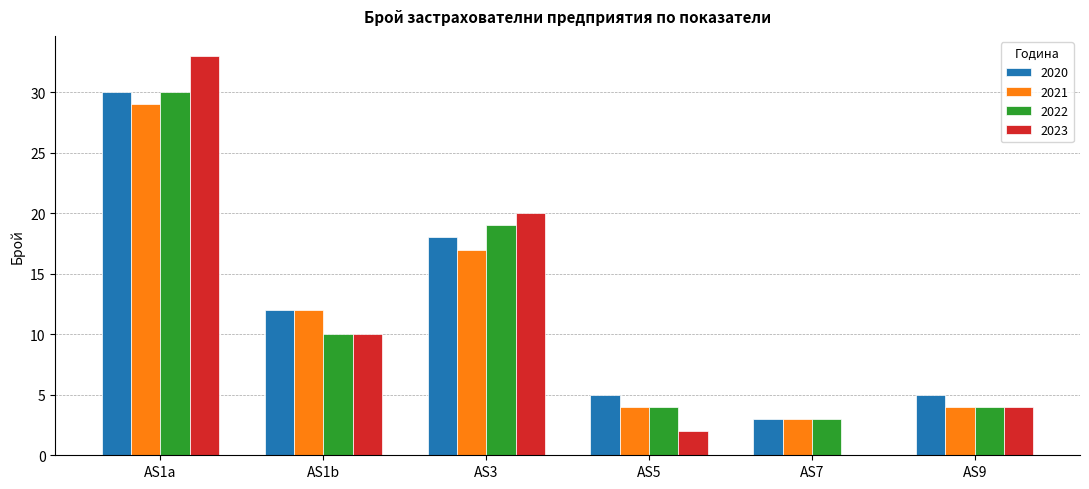

What is the sum of all 2021 values?

69